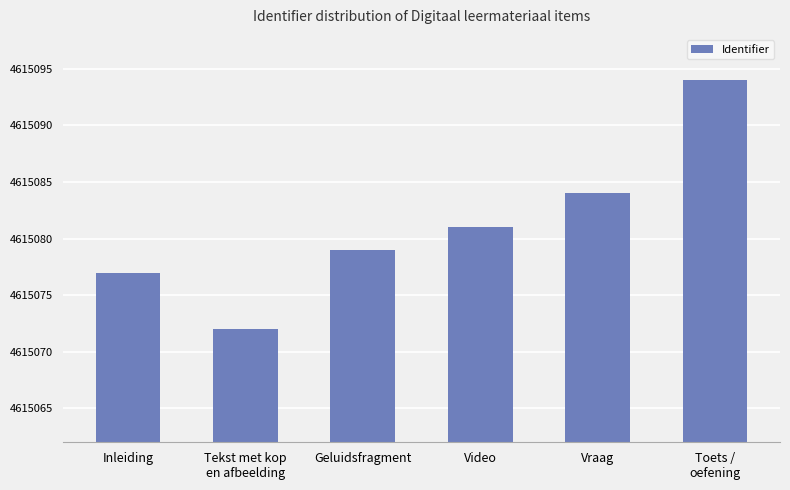

What is the label of the 2nd bar from the right?

Vraag